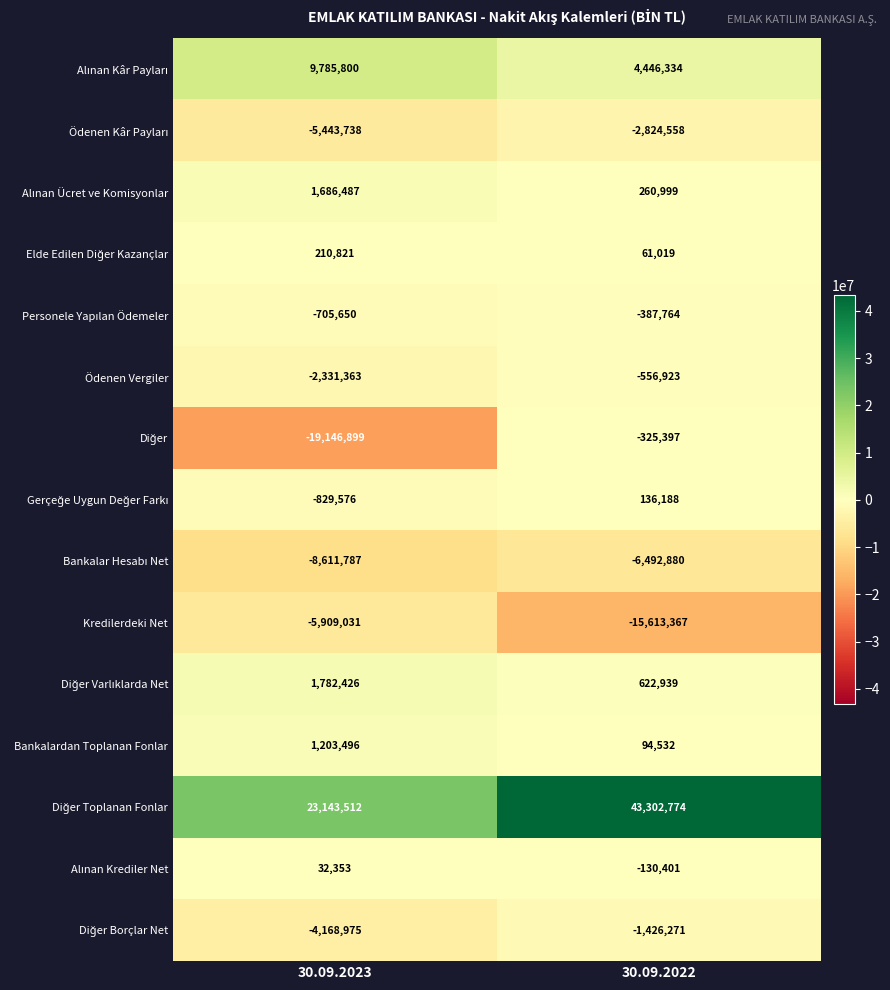

What is the difference between the highest and lowest values at 30.09.2022?

58916141